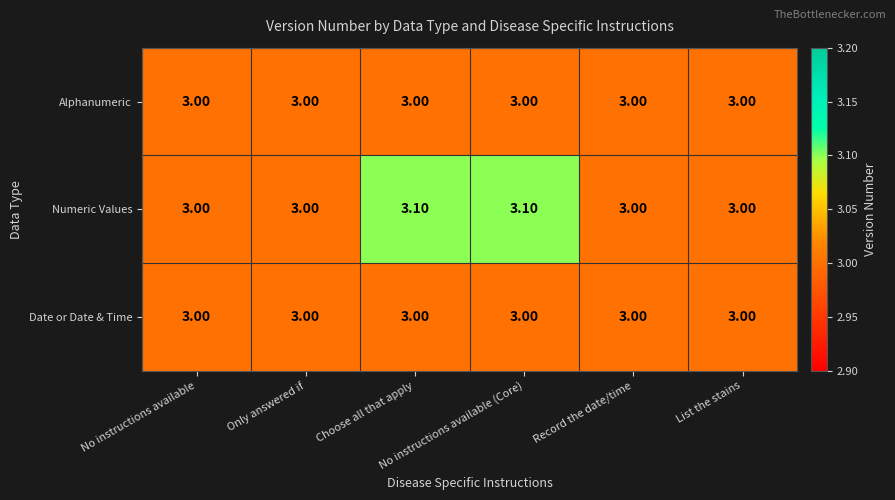

Count the number of categories in the chart.

6